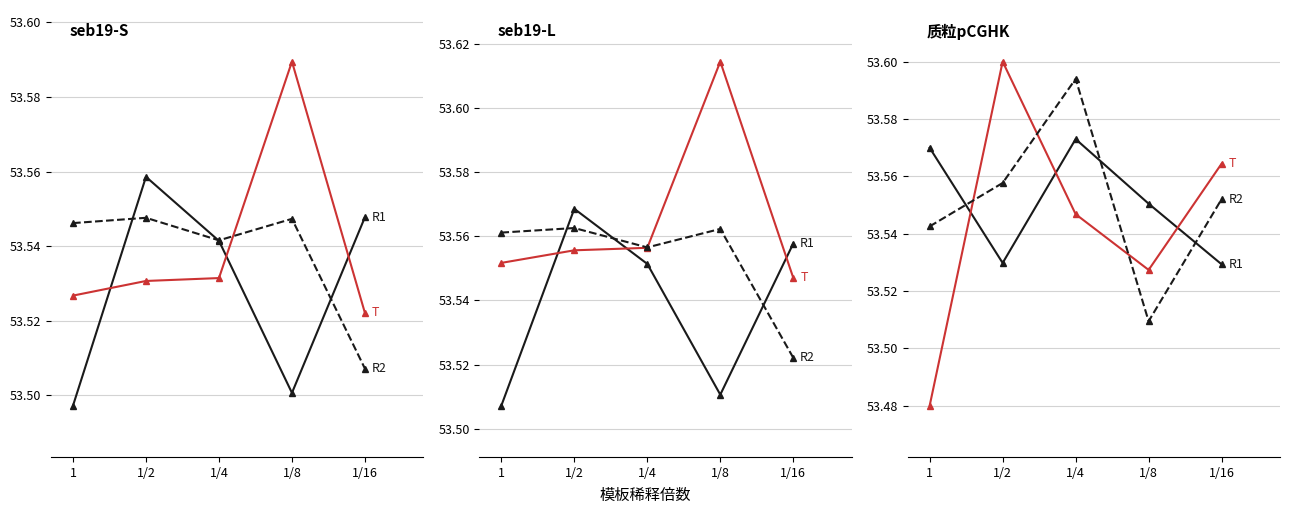

Which label corresponds to the largest value in the chart?

1/2